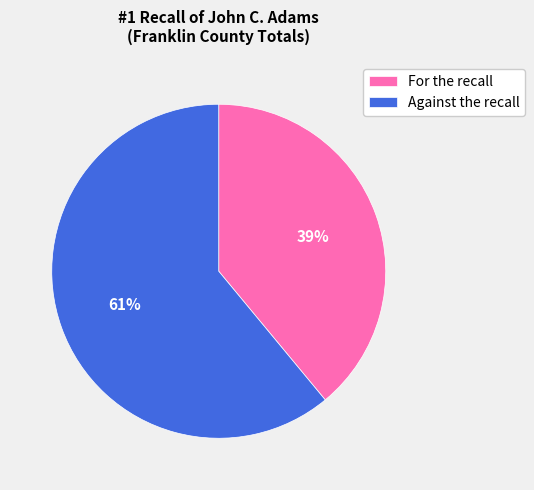

Does any single category account for the majority?

Yes